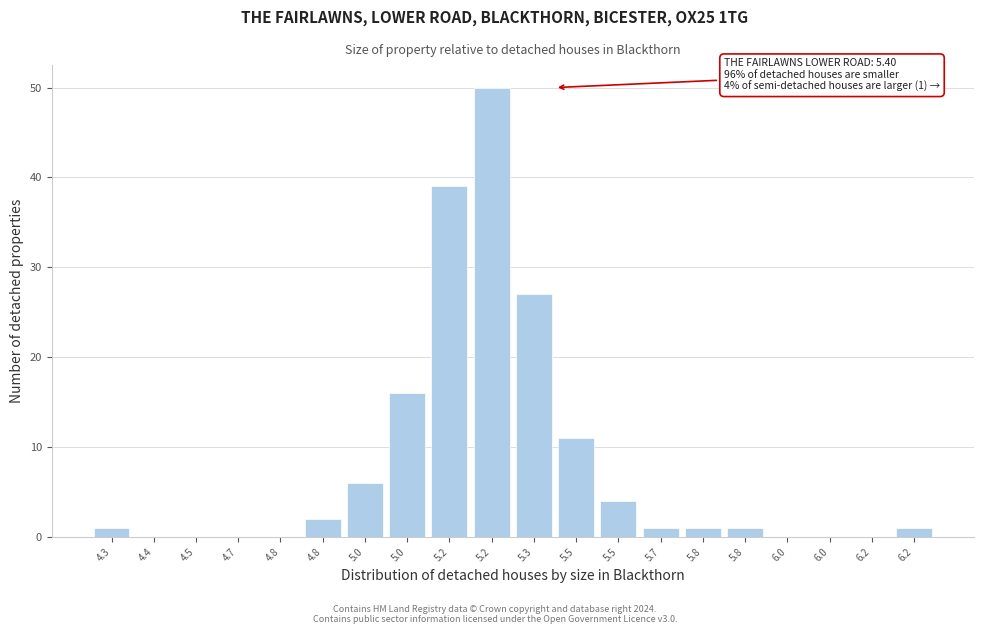

Count the number of categories in the chart.

20